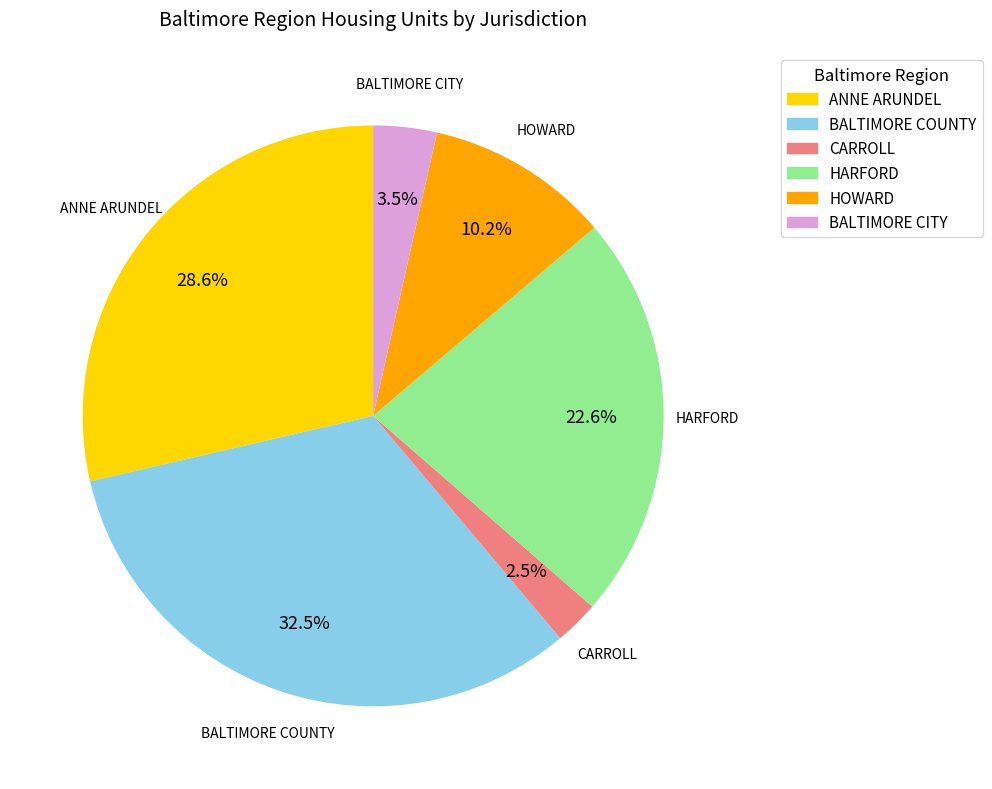

What percentage is NOT represented by BALTIMORE COUNTY?

67.5%